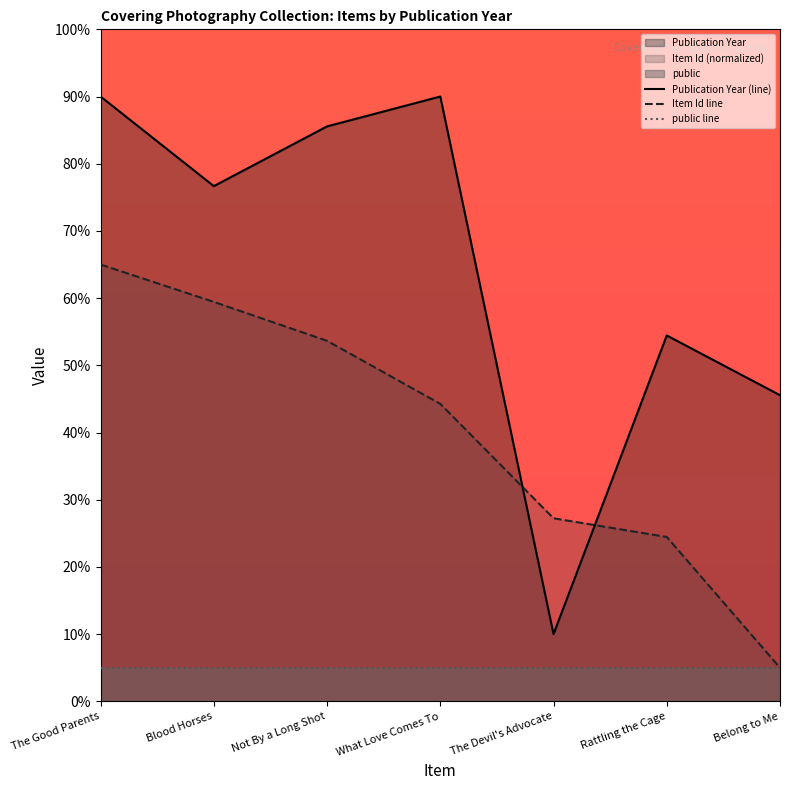

True or false: public line and Item Id line cross at least once.

False